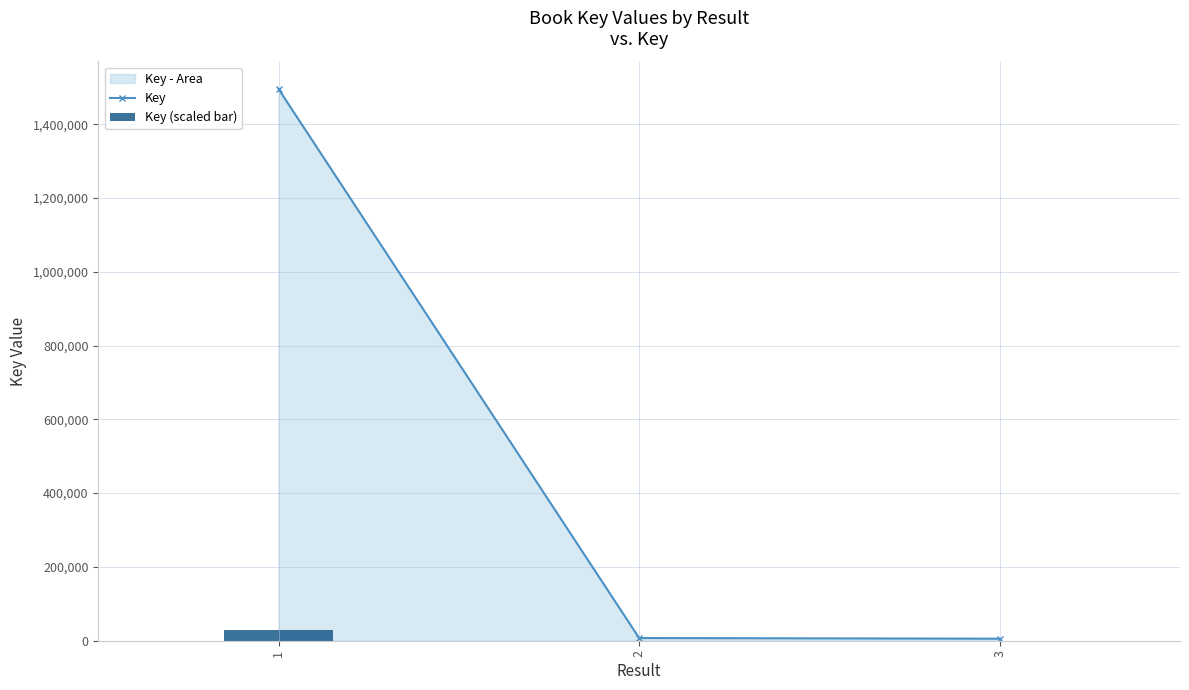

What is the greatest value displayed?

1495210.0